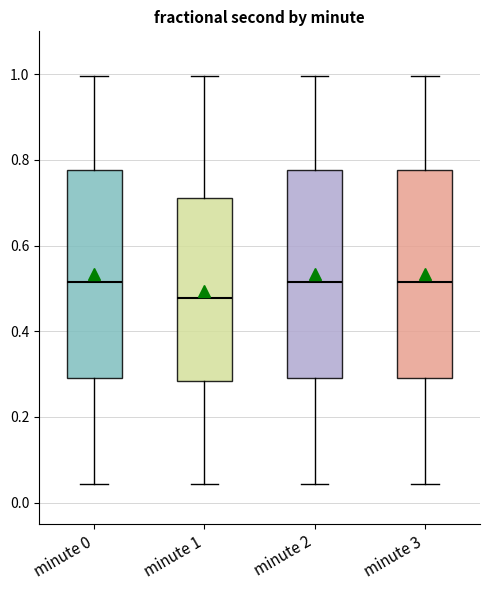

Where does the lower whisker of the box for minute 3 end on the y-axis? The values are not printed on the chart, so give them approximately, as read against the axis.

0.04